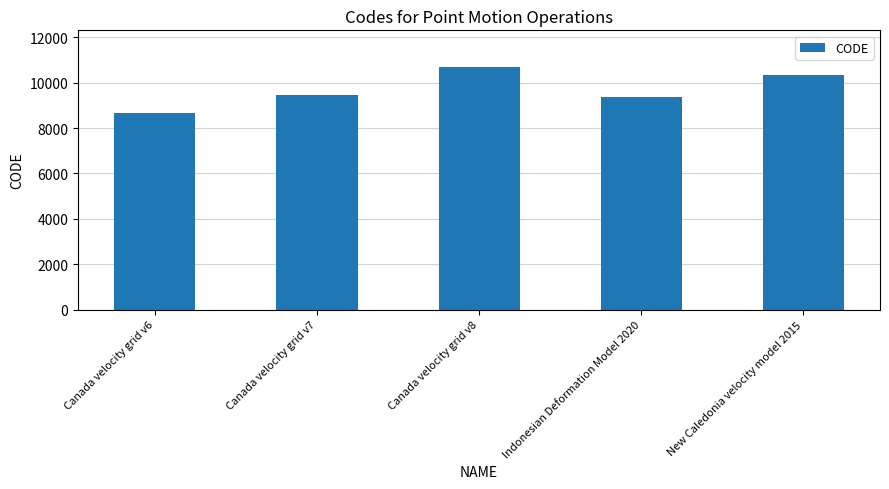

How many bars are there in total?

5